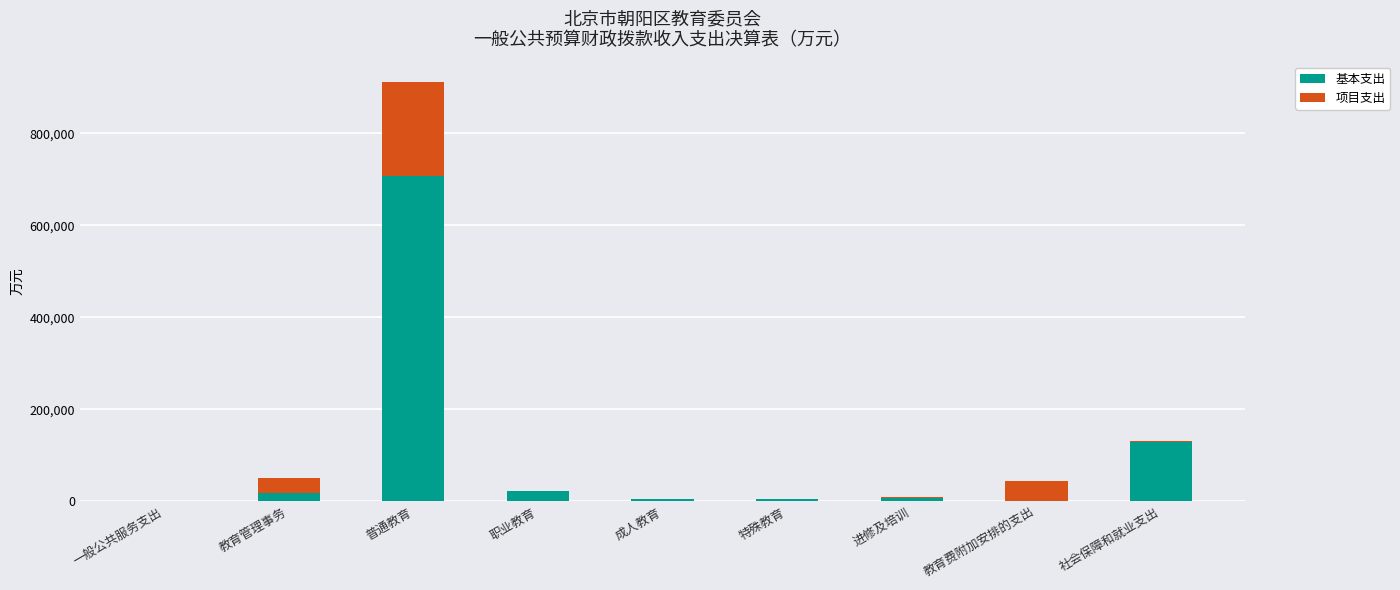

The value of 基本支出 at 一般公共服务支出 is 0.0. True or false?

True